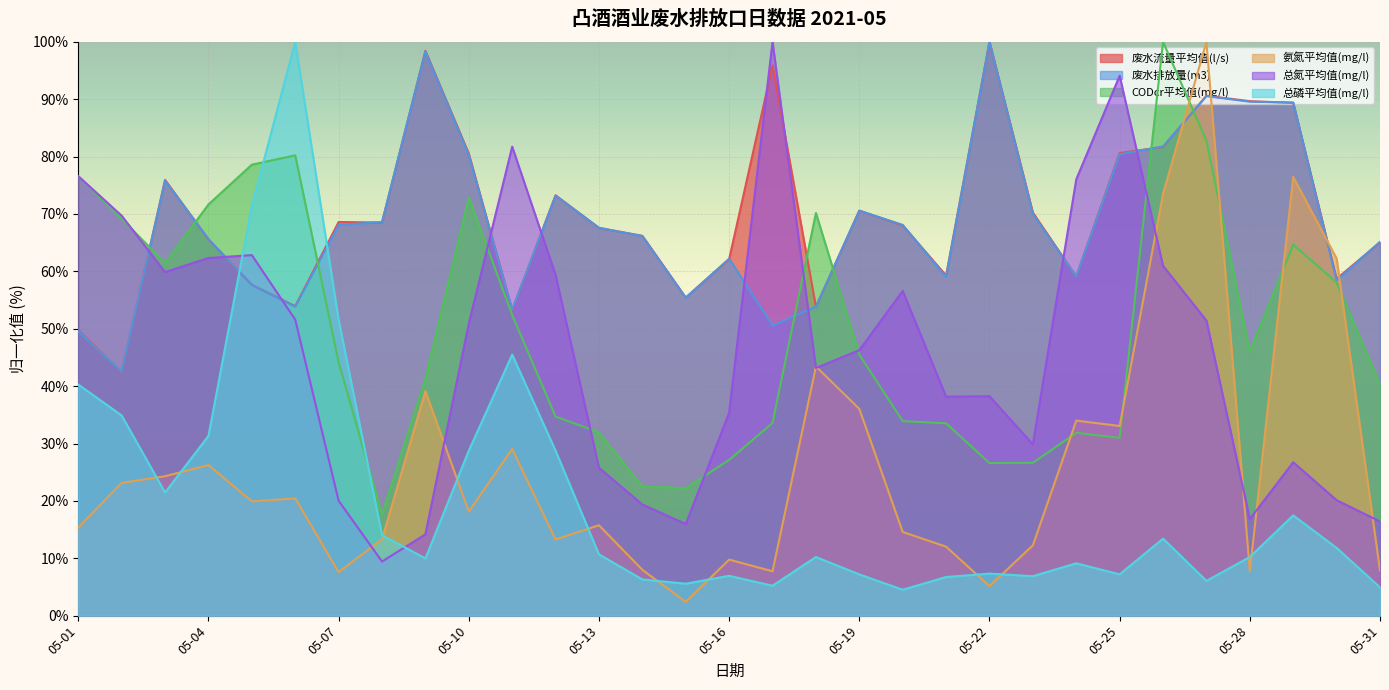

How many intersections are there between 废水流量平均值(l/s) and CODcr平均值(mg/l)?

7